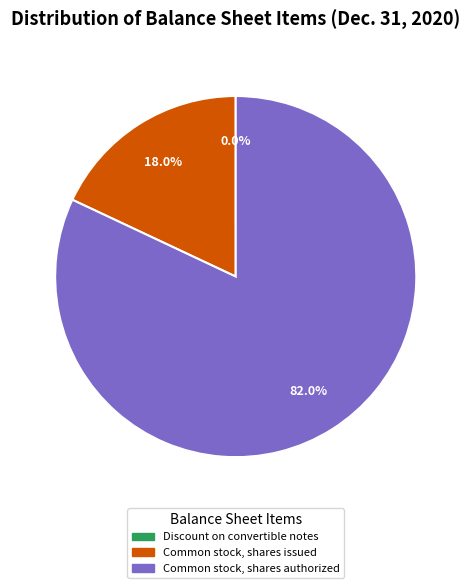

Do Common stock, shares issued and Common stock, shares authorized together represent more than half of the pie?

Yes